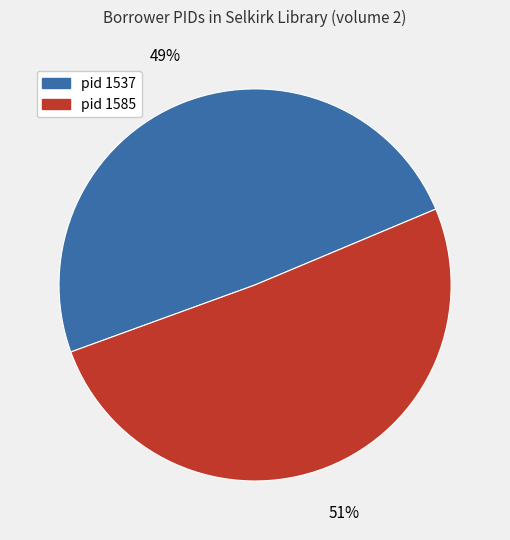

Between pid 1537 and pid 1585, which is larger?

pid 1585